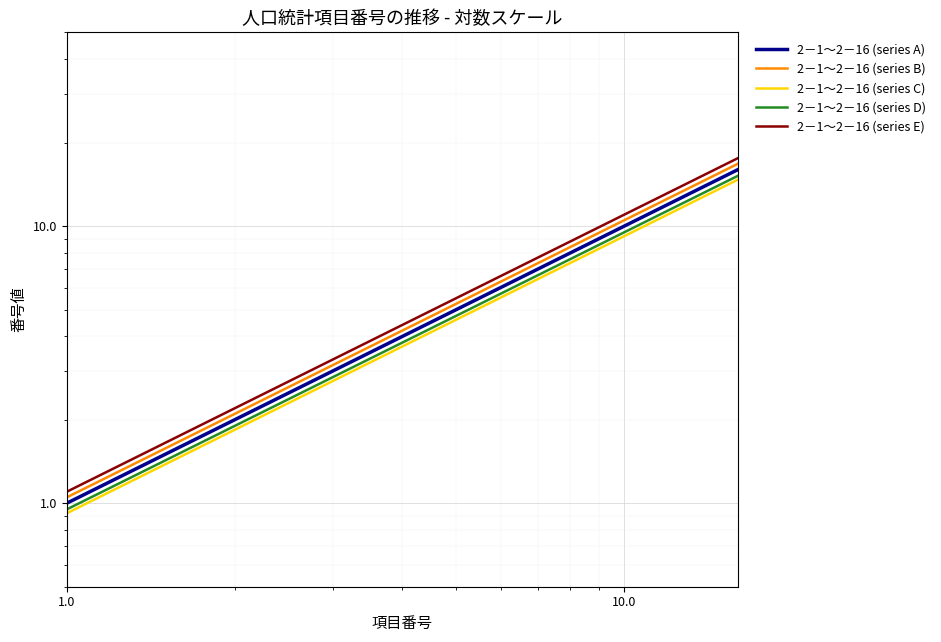

True or false: 2－1～2－16 (series C) and 2－1～2－16 (series D) cross at least once.

False